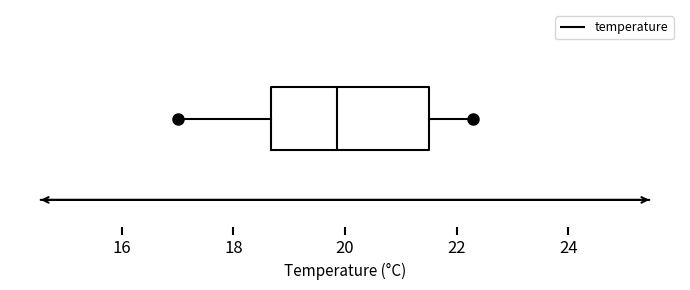

Transcribe this box plot: give where the median line is, the range the box spans, and where the two whiskers end, as read against the x-axis. The values are not printed on the chart, so give them approximately, as read against the axis.

median 19.8, box 18.6 to 21.6, whiskers 17.0 to 22.4